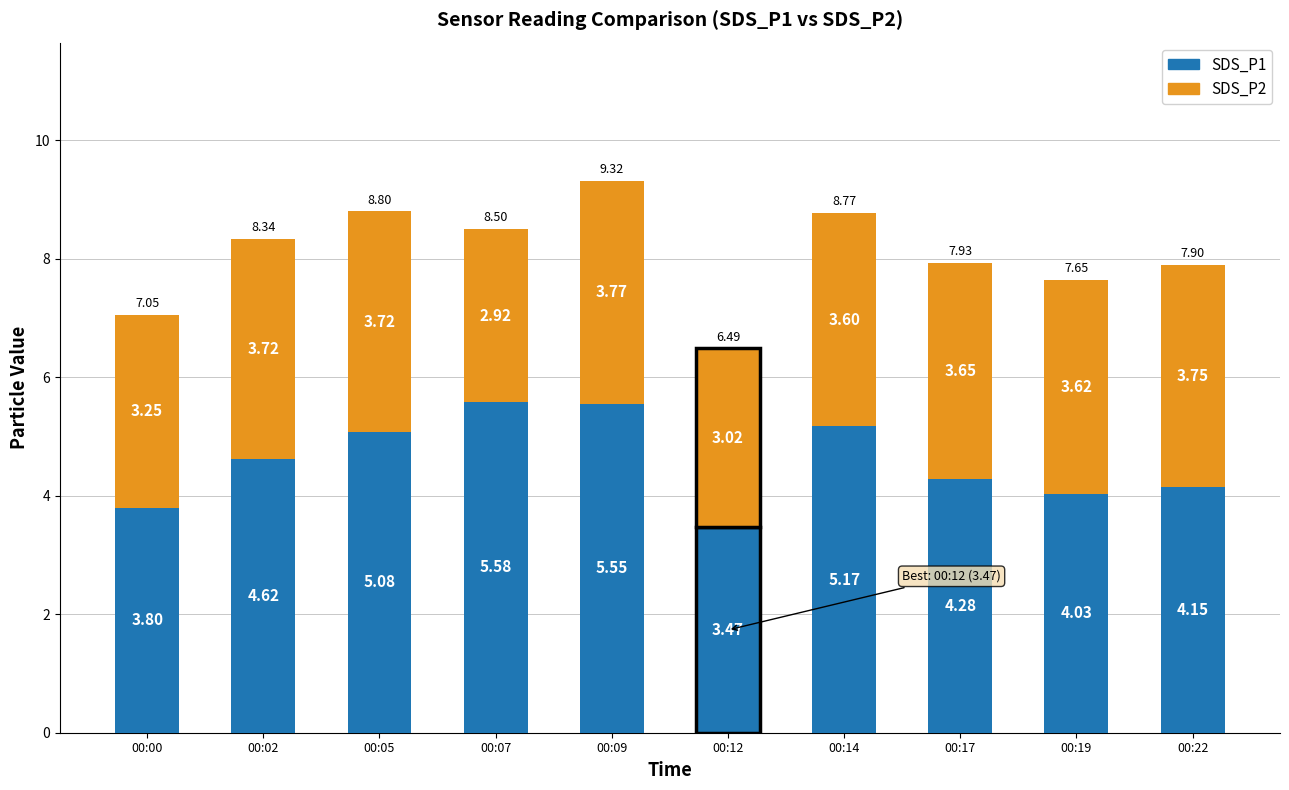

What is the sum of all SDS_P1 values?

45.7